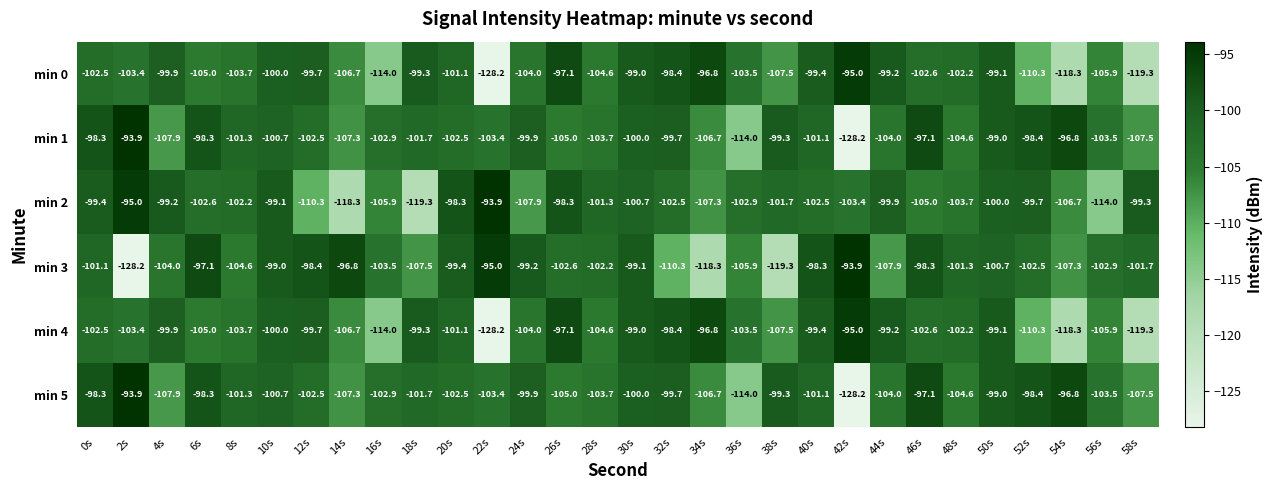

What is the sum of all min 3 values?

-3106.3